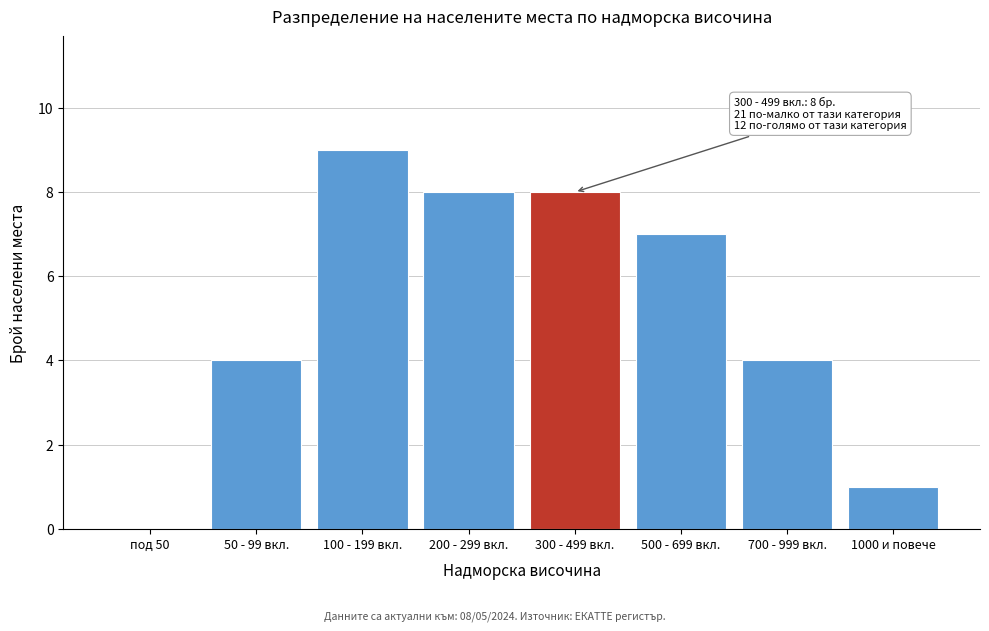

Reading left to right, list all the values displayed in this chart.

под 50=0	50 - 99 вкл.=4	100 - 199 вкл.=9	200 - 299 вкл.=8	300 - 499 вкл.=8	500 - 699 вкл.=7	700 - 999 вкл.=4	1000 и повече=1